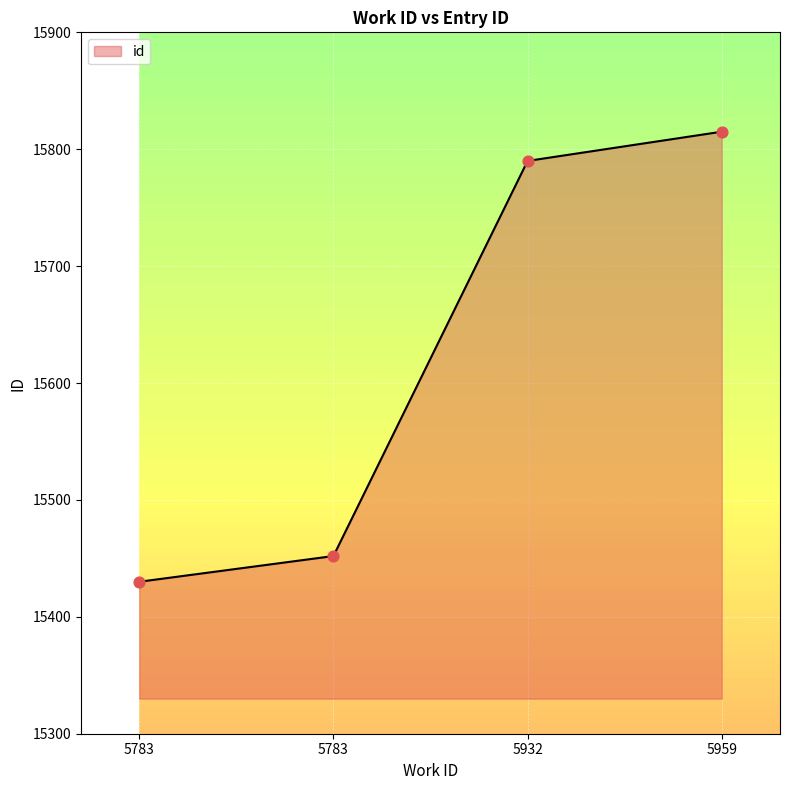

What is the change in value from 5783 to 5959?

+385